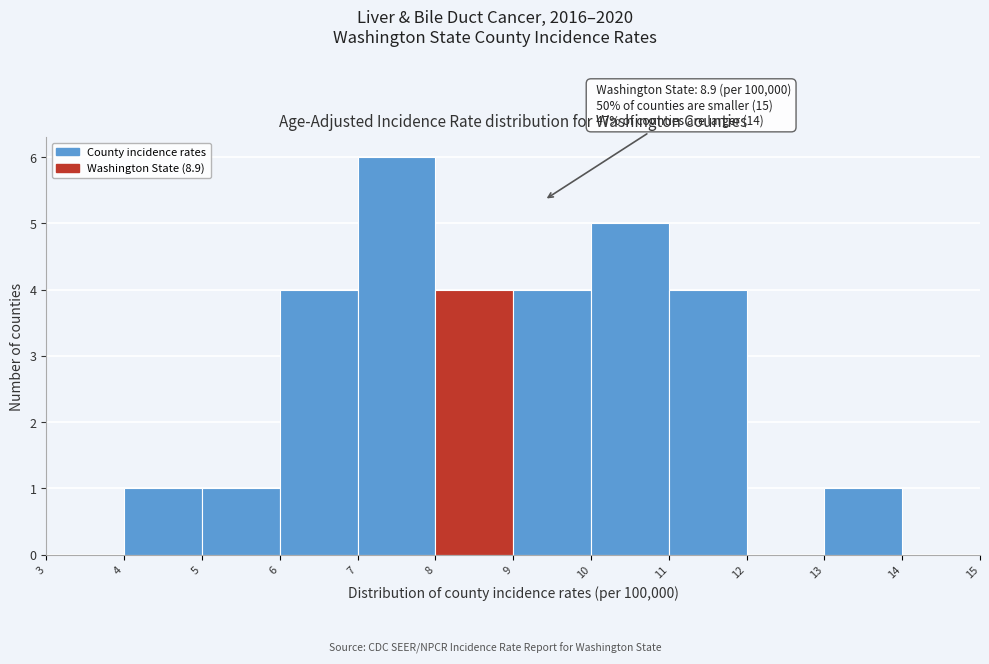

Which range on the x-axis has the tallest bar?

7 to 8